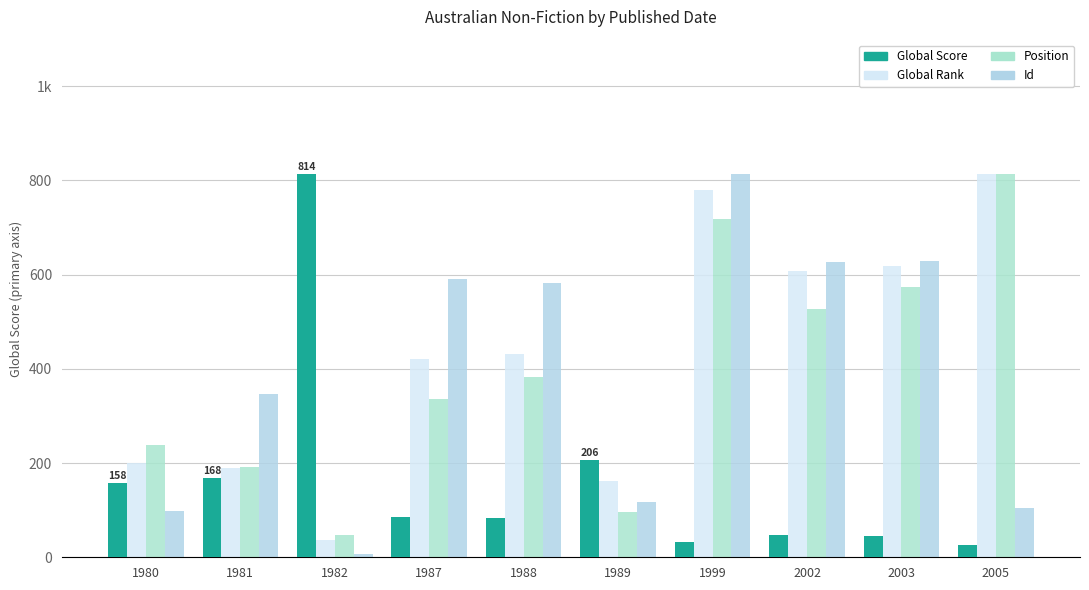

Reading left to right, what are all the values shown in this chart?

Global Score: 1980=158.0	1981=168.0	1982=814.0	1987=86.0	1988=84.0	1989=206.0	1999=32.0	2002=48.0	2003=46.0	2005=27.0
Global Rank: 1980=199.7	1981=190.2	1982=35.8	1987=422.0	1988=432.1	1989=161.3	1999=779.3	2002=608.8	2003=619.0	2005=814.0
Position: 1980=239.4	1981=191.5	1982=47.9	1987=335.2	1988=383.1	1989=95.8	1999=718.2	2002=526.7	2003=574.6	2005=814.0
Id: 1980=97.3	1981=347.0	1982=7.9	1987=589.7	1988=582.5	1989=117.8	1999=814.0	2002=627.6	2003=628.0	2005=104.8